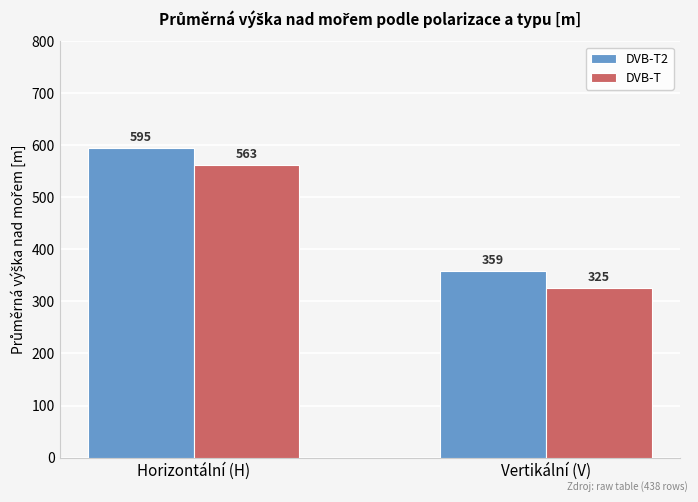

Which category has the highest value across all series?

Horizontální (H)